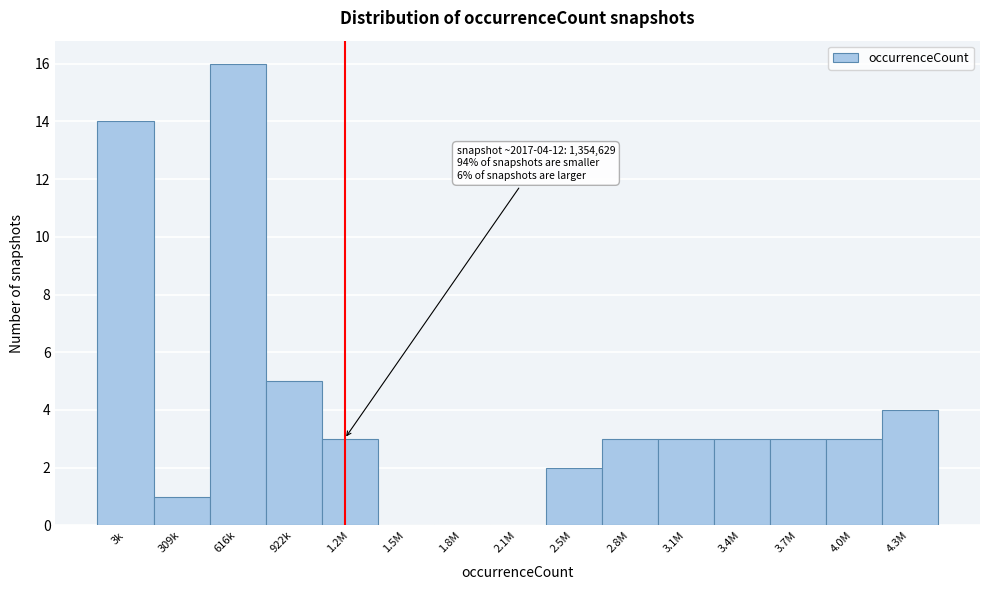

Reading left to right, what are all the values shown in this chart?

3k=14	309k=1	616k=16	922k=5	1.2M=3	1.5M=0	1.8M=0	2.1M=0	2.5M=2	2.8M=3	3.1M=3	3.4M=3	3.7M=3	4.0M=3	4.3M=4